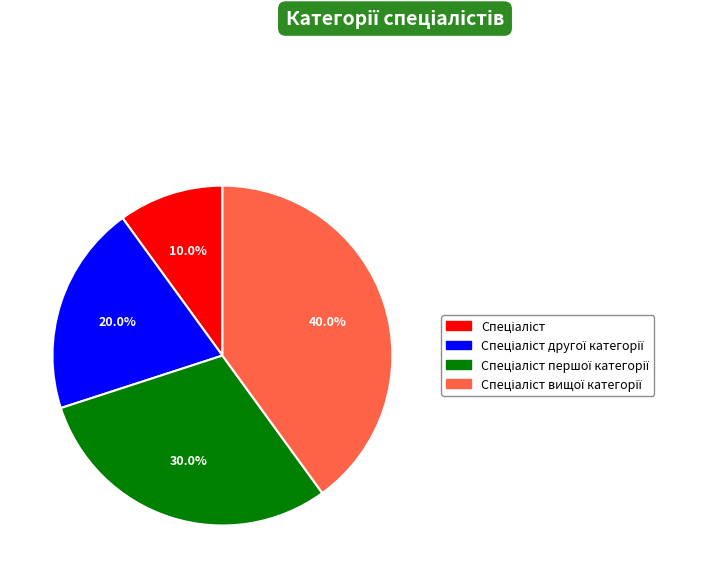

Is there a majority slice in this chart?

No